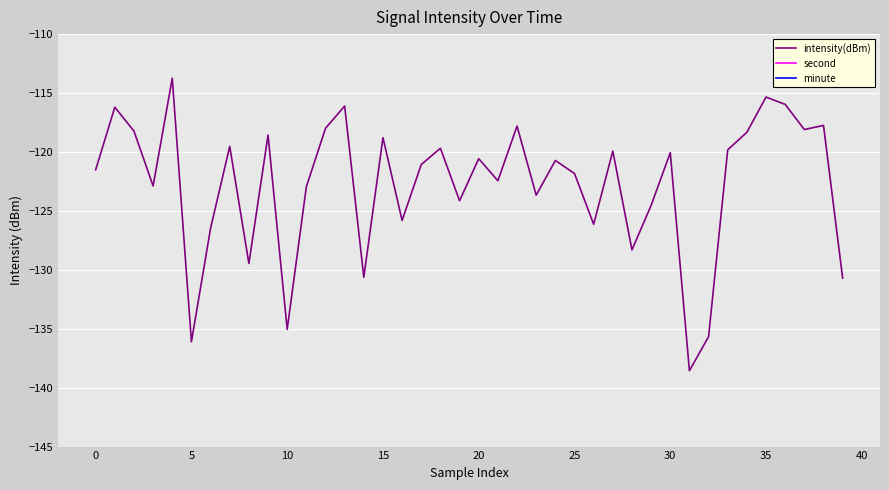

How many positive values does the minute series have?

10